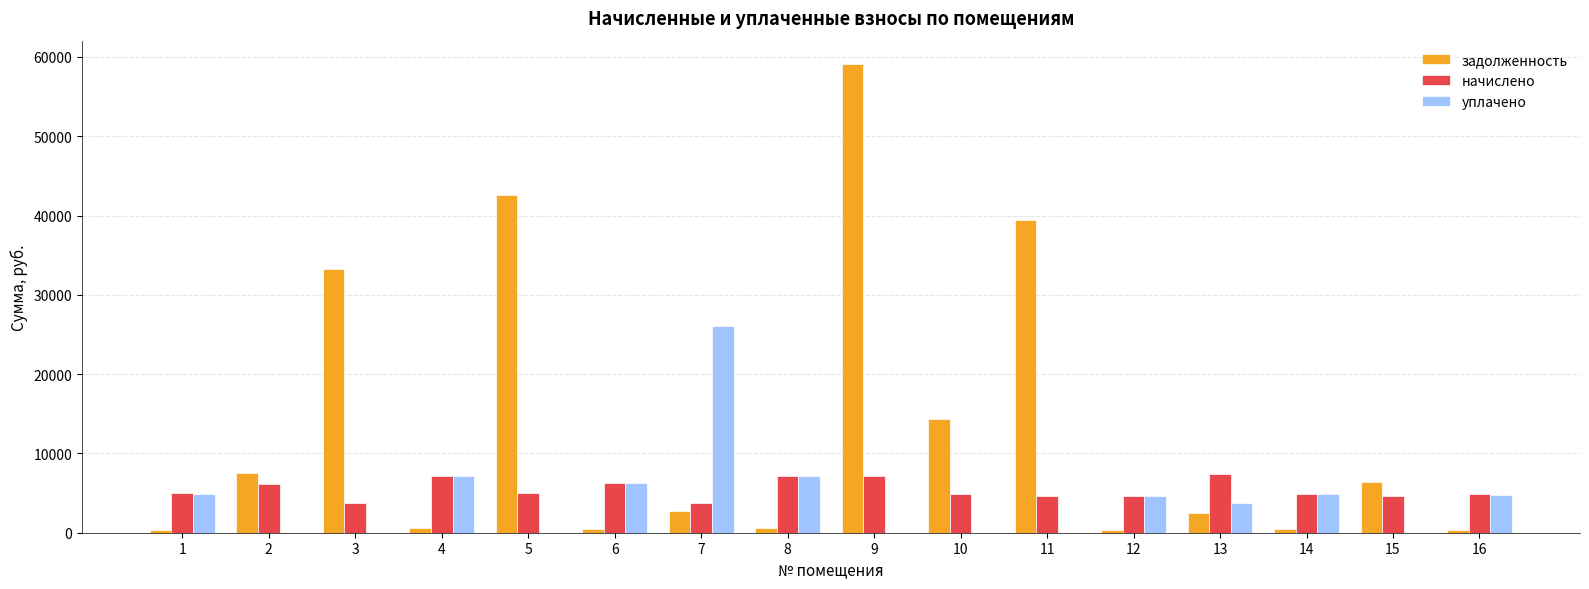

At which label does уплачено first exceed 4676?

1